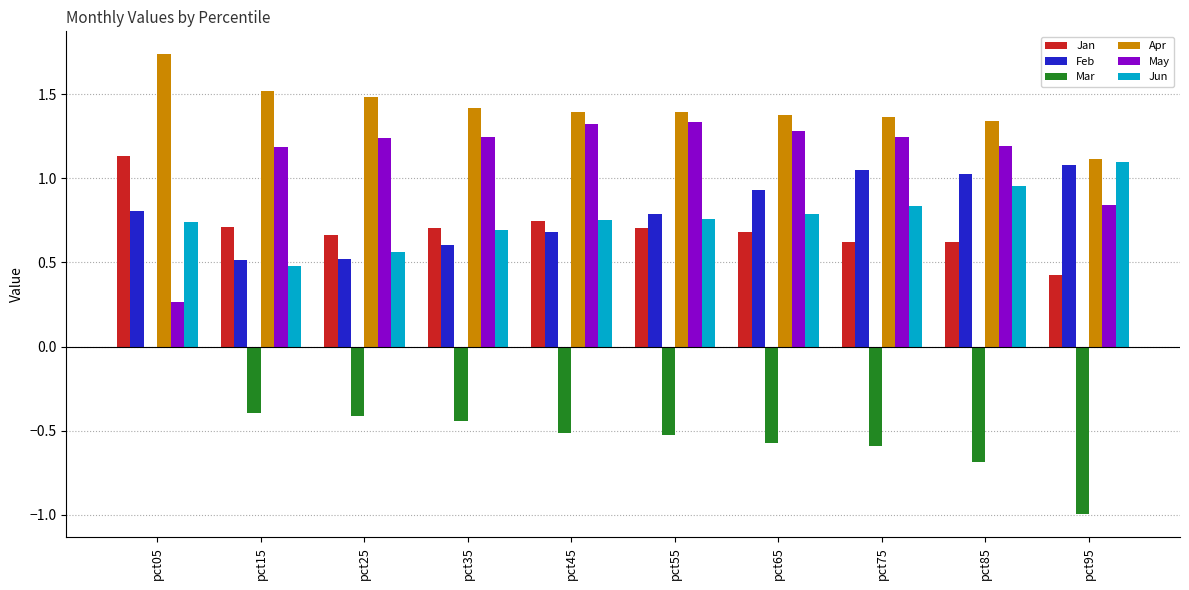

Which series has the largest total across all categories?

Apr